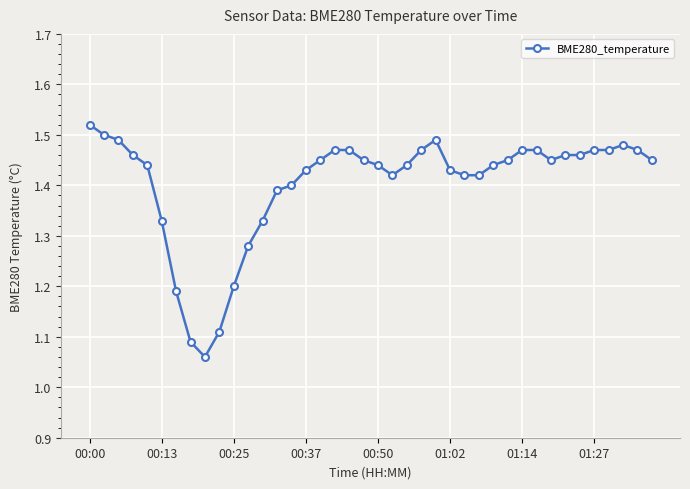

True or false: there are more than 0 points higher than both neighbors.

True